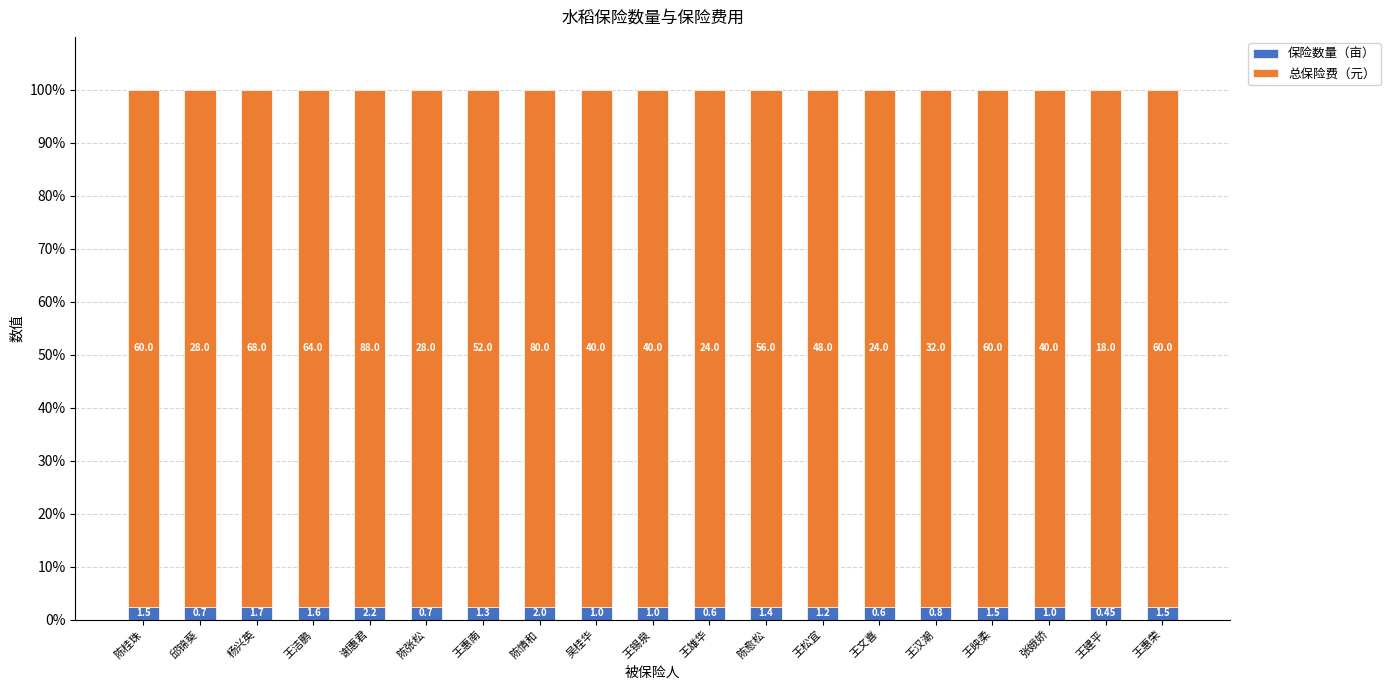

How many bars are there in total?

19